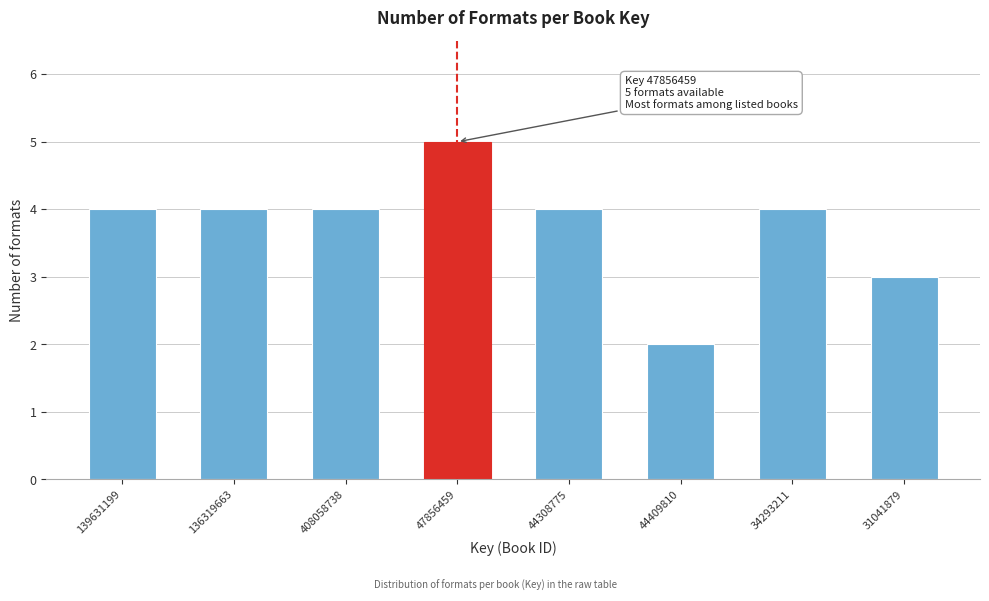

Reading right to left, transcribe all the data shown in this chart.

3	4	2	4	5	4	4	4